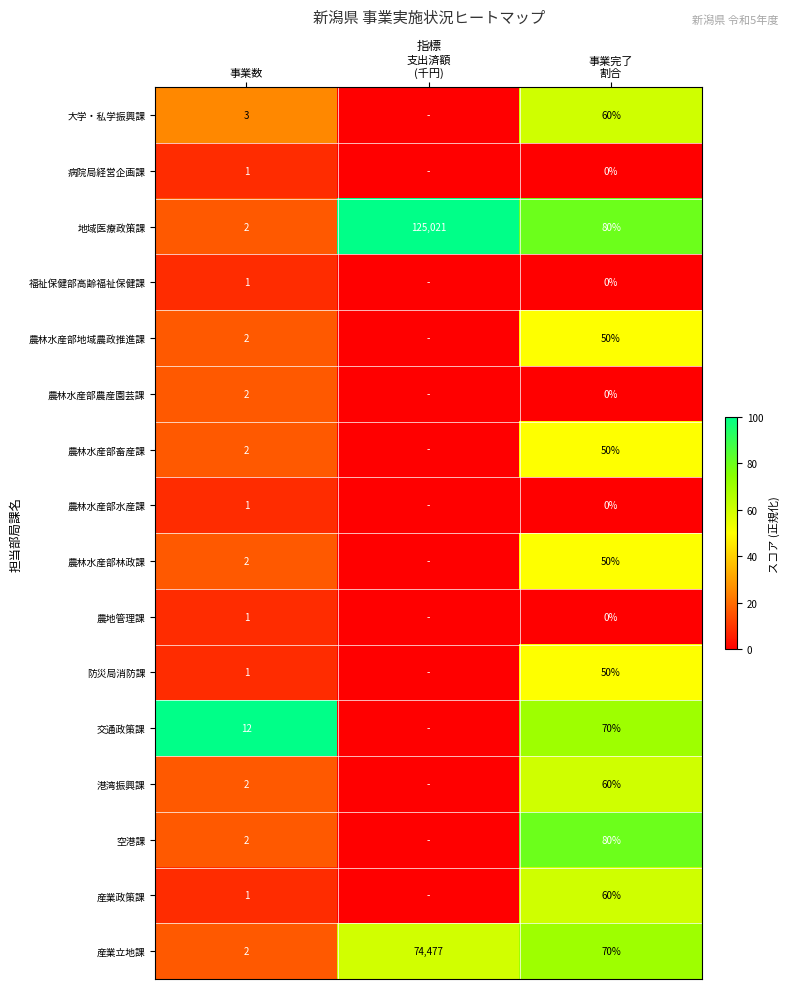

Is it true that 病院局経営企画課 equals 1 at 事業数?

True